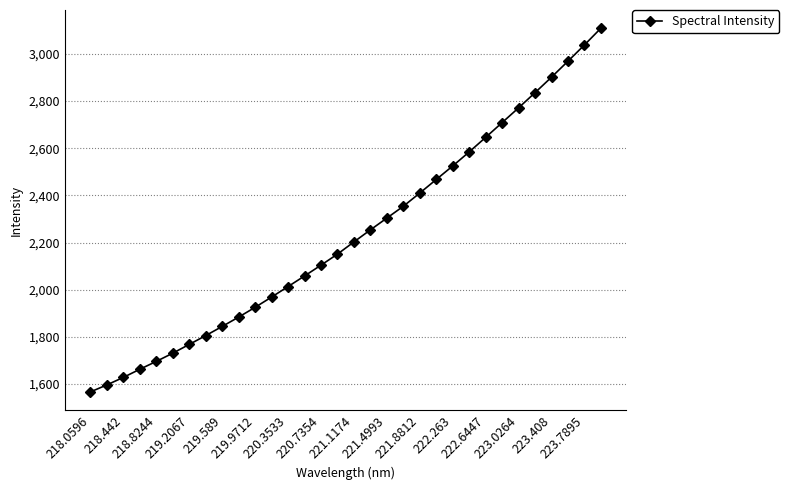

What is the minimum value shown in the chart?

1566.3